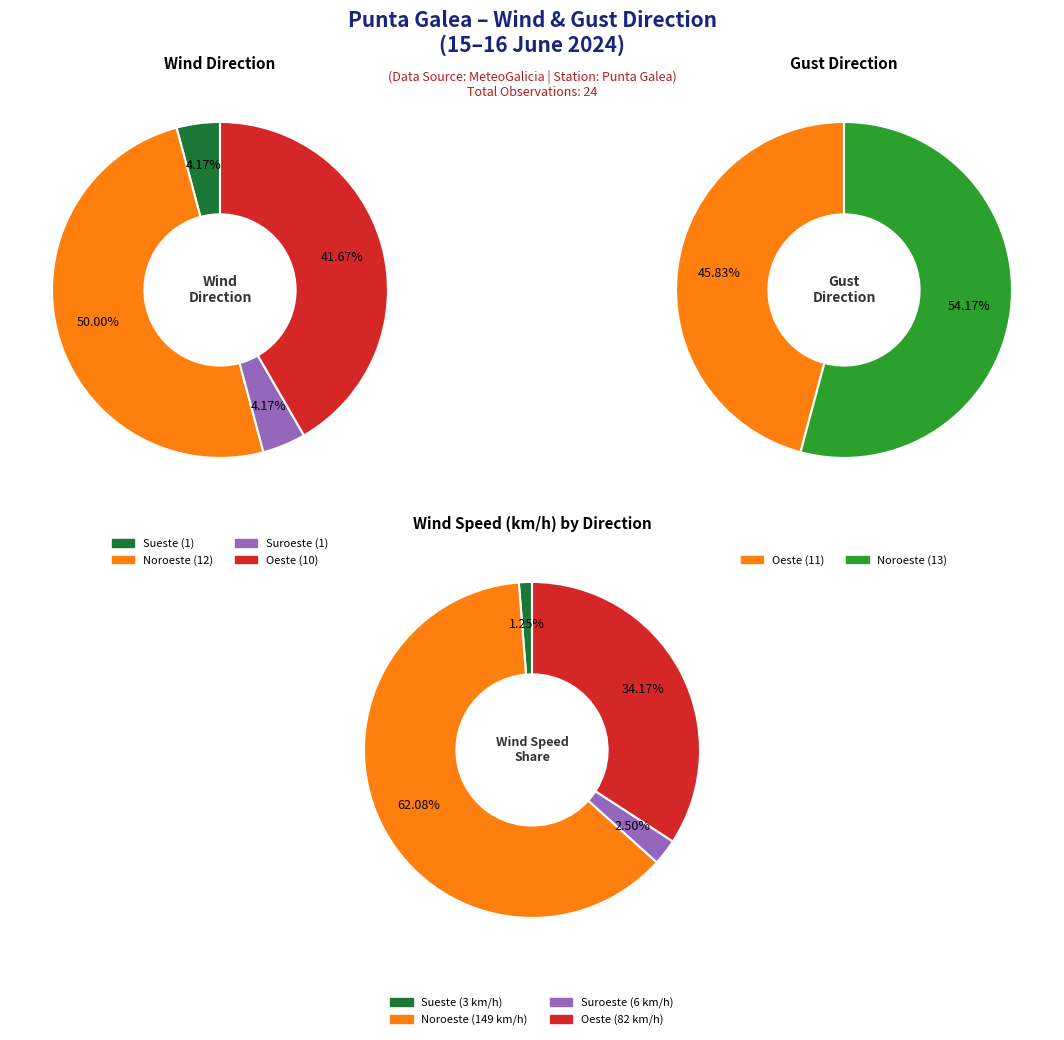

Is it true that 23 is 14% of the pie?

False